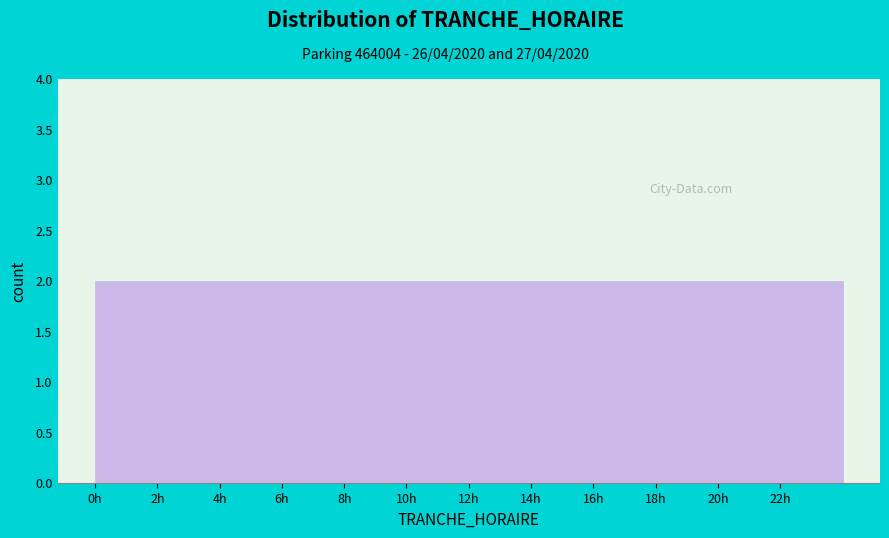

Reading left to right, list every bar in this chart as the range it spans on the x-axis followed by its height. The values are not printed on the chart, so give them approximately, as read against the axis.

0 to 2: 2
2 to 4: 2
4 to 6: 2
6 to 8: 2
8 to 10: 2
10 to 12: 2
12 to 14: 2
14 to 16: 2
16 to 18: 2
18 to 20: 2
20 to 22: 2
22 to 24: 2